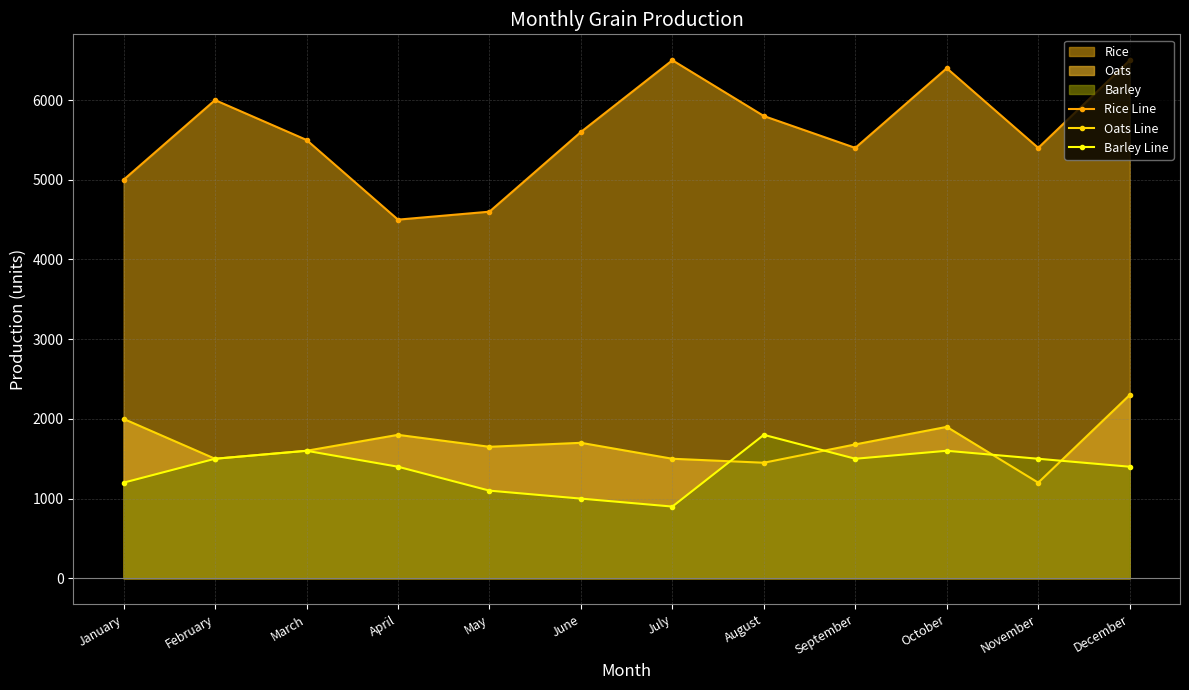

What is the difference between the Rice Line values at March and August?

300